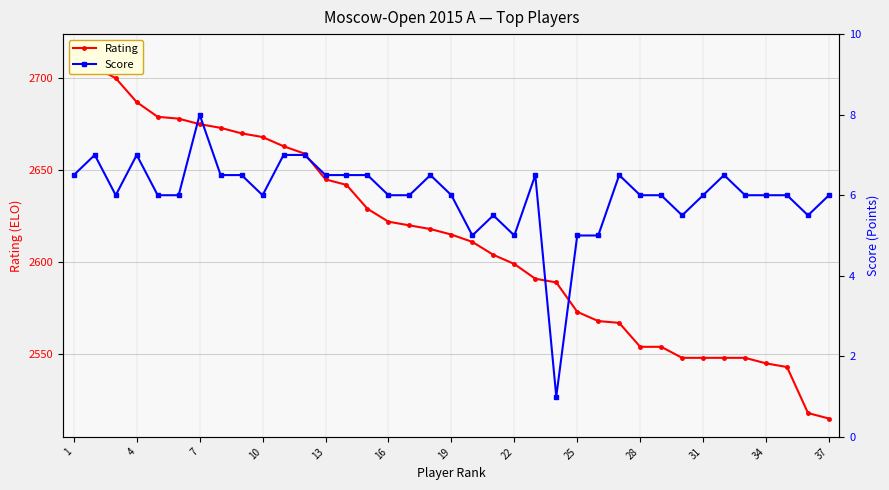

True or false: Score and Rating intersect in this chart.

False